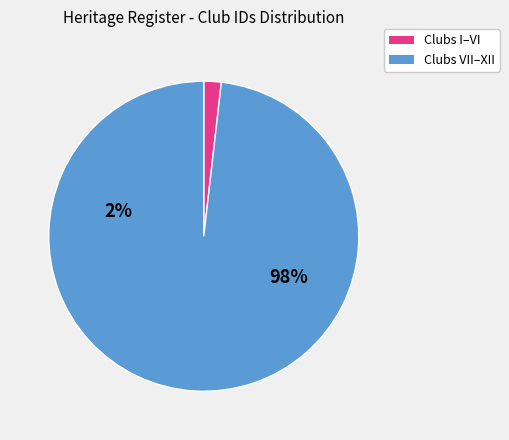

Is there a majority slice in this chart?

Yes